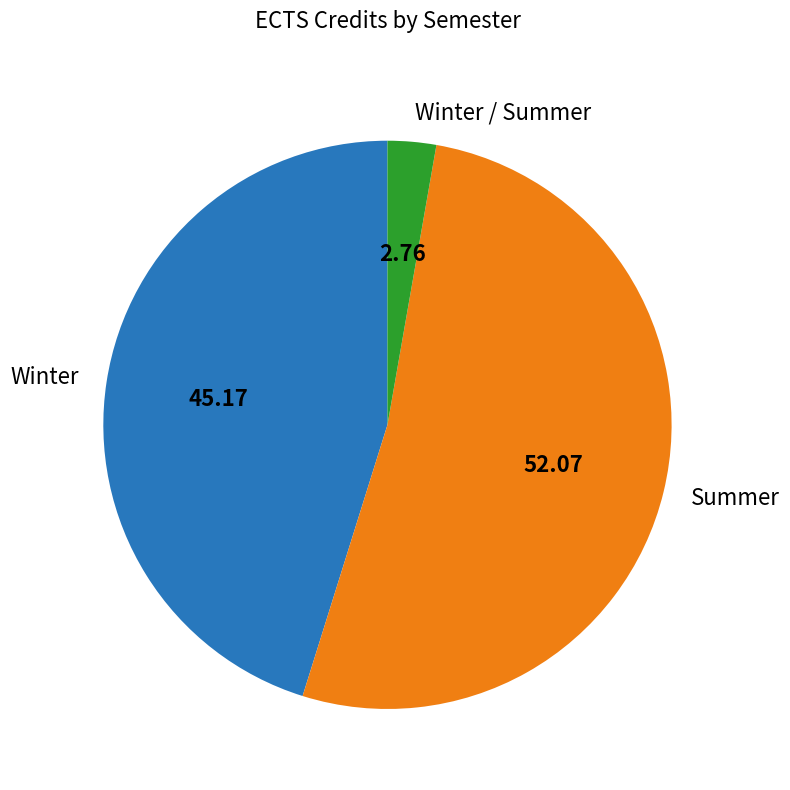

Do Summer and Winter together represent more than half of the pie?

Yes